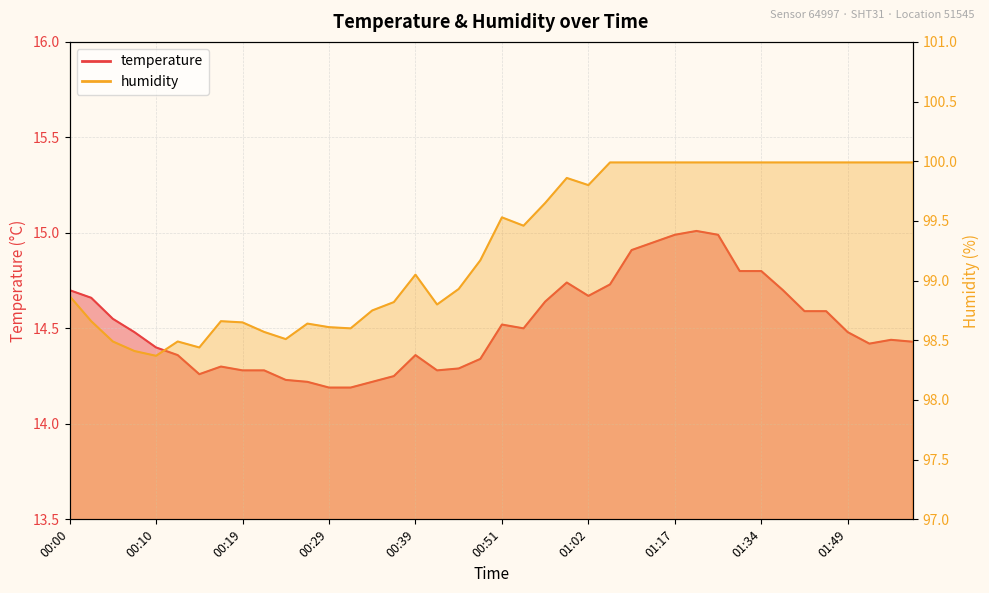

At which label does humidity reach its peak?

01:04